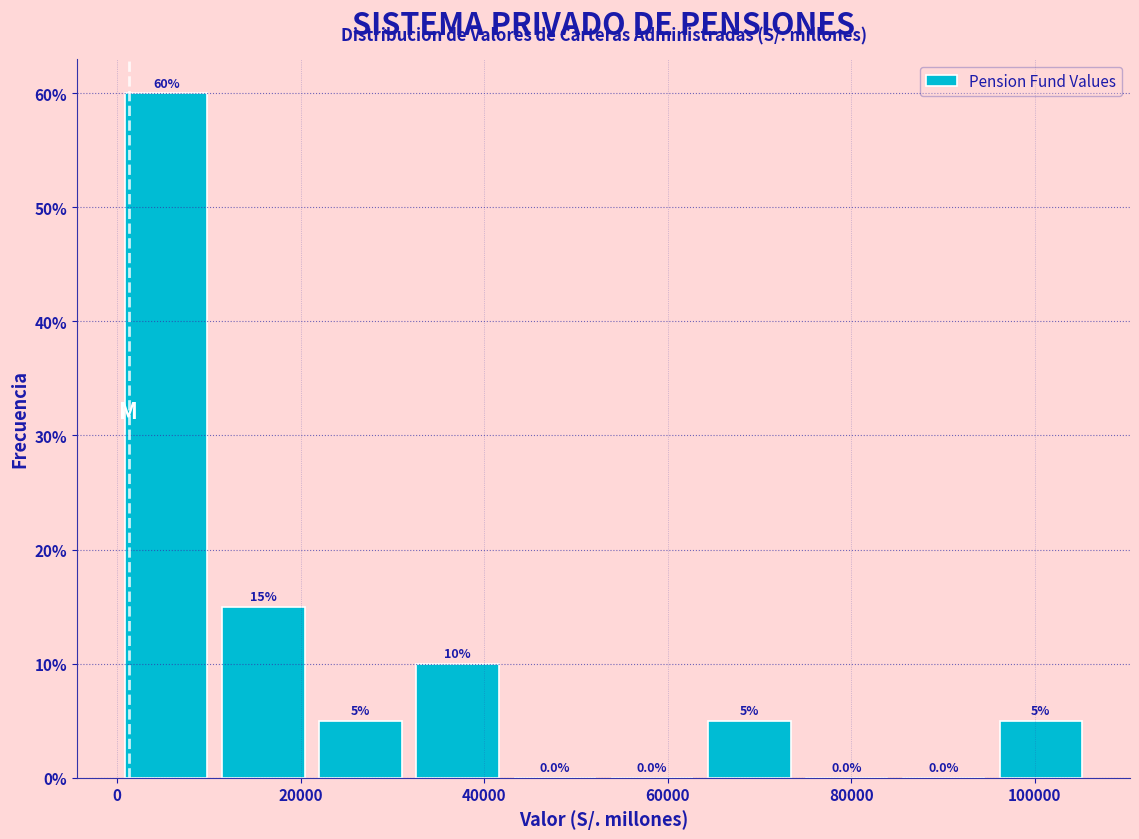

How tall is the bar that spans 64000 to 74000 on the x-axis? The bar edges are not printed on the chart, so give them approximately, as read against the axis.

5.0